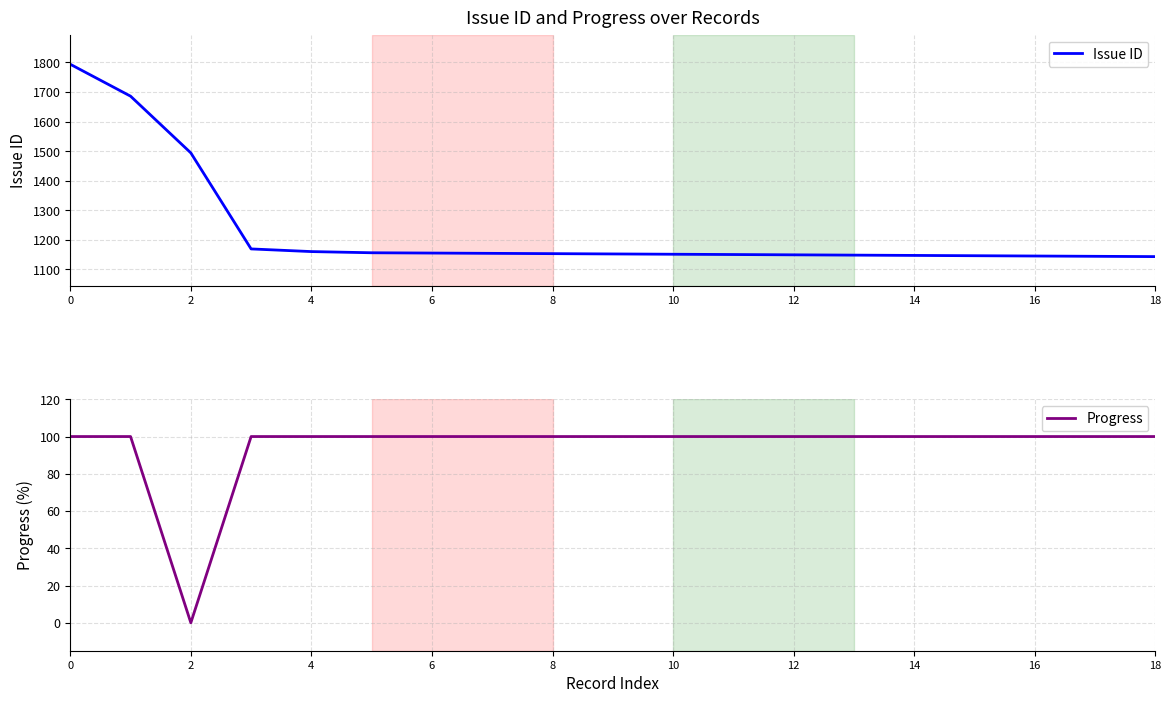

True or false: Progress has more than 1 interior local peaks.

False